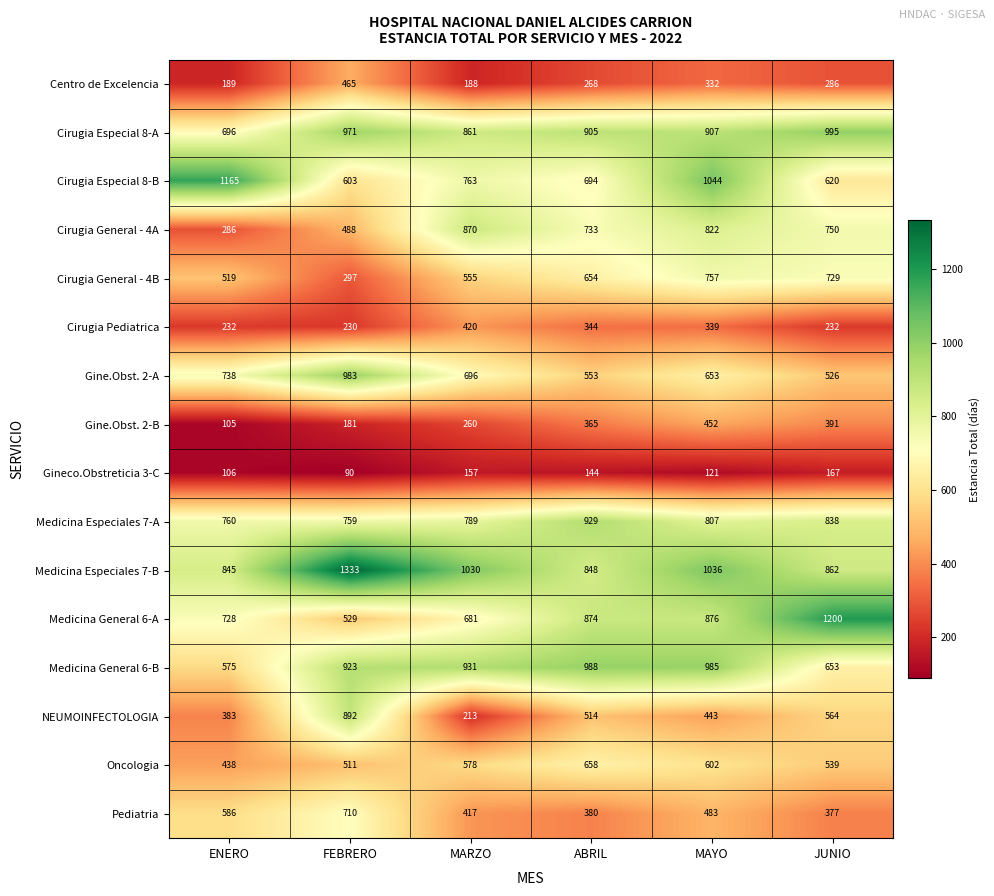

How many series are shown in this chart?

16